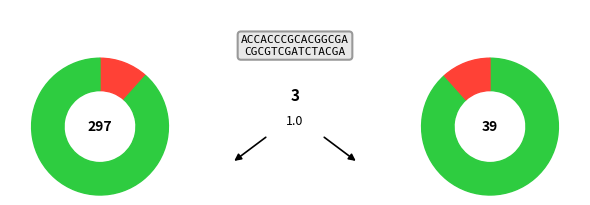

To the nearest percent, what is the average slice percentage?

10%